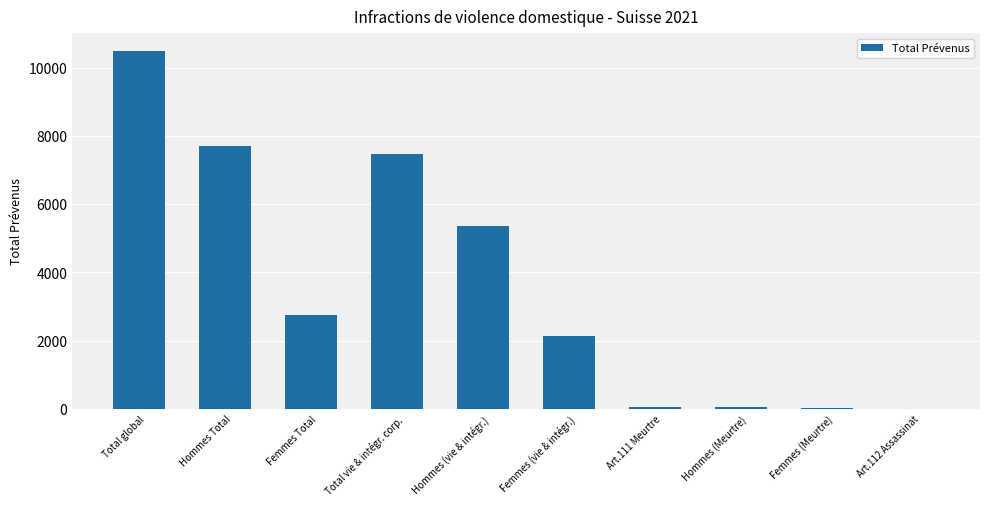

What is the change in value from Femmes Total to Hommes (Meurtre)?

-2719